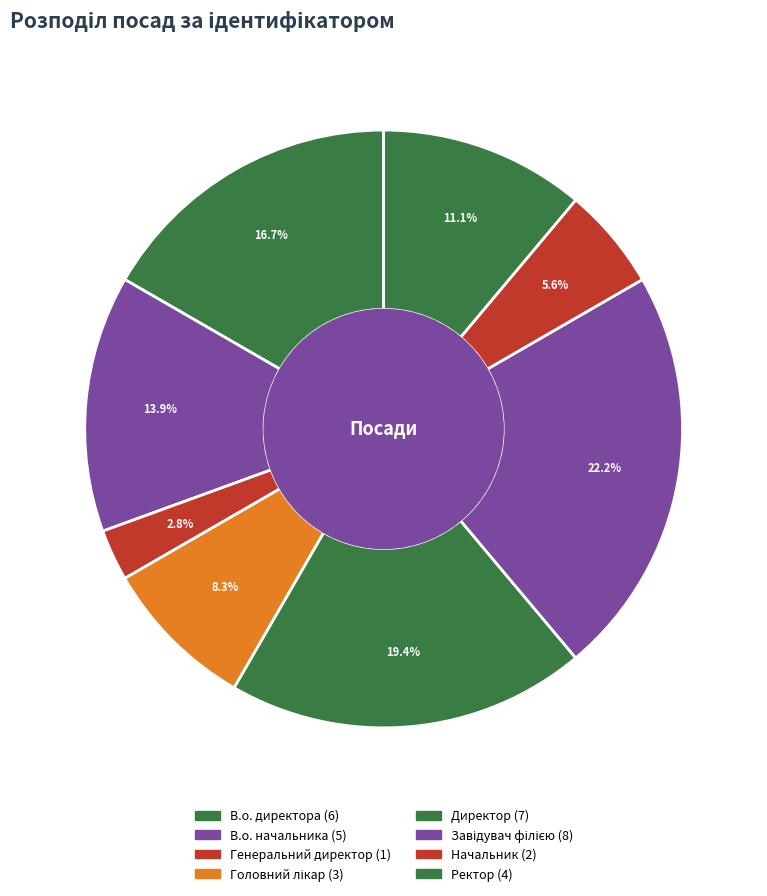

What percentage do В.о. директора and Начальник together represent?

22.2%